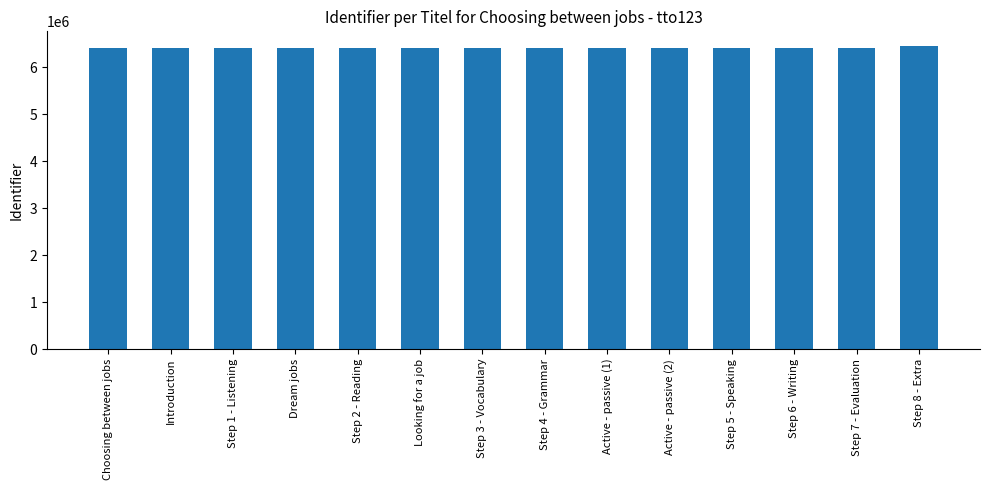

What is the maximum value shown in the chart?

6443309